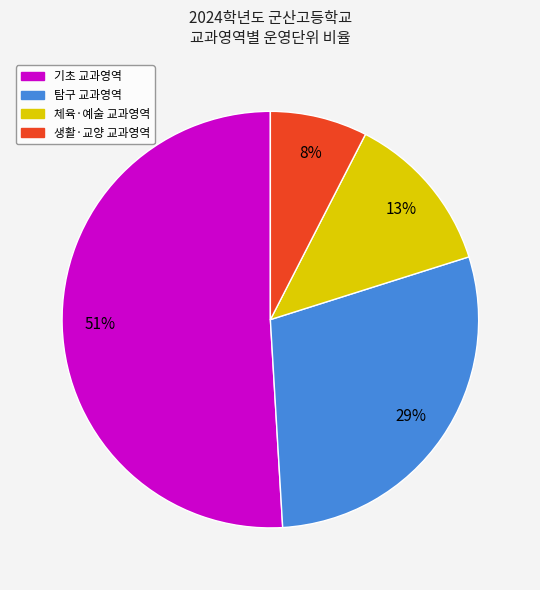

Is there any slice that represents more than half of the pie?

Yes